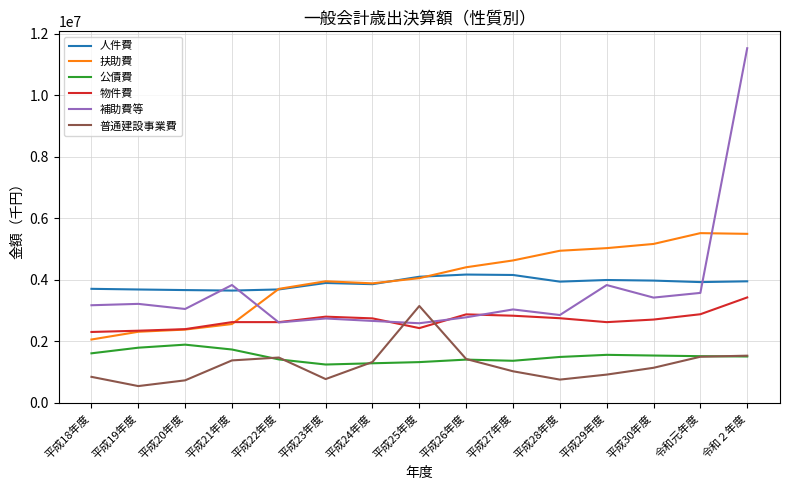

How many lines are shown in the chart?

6